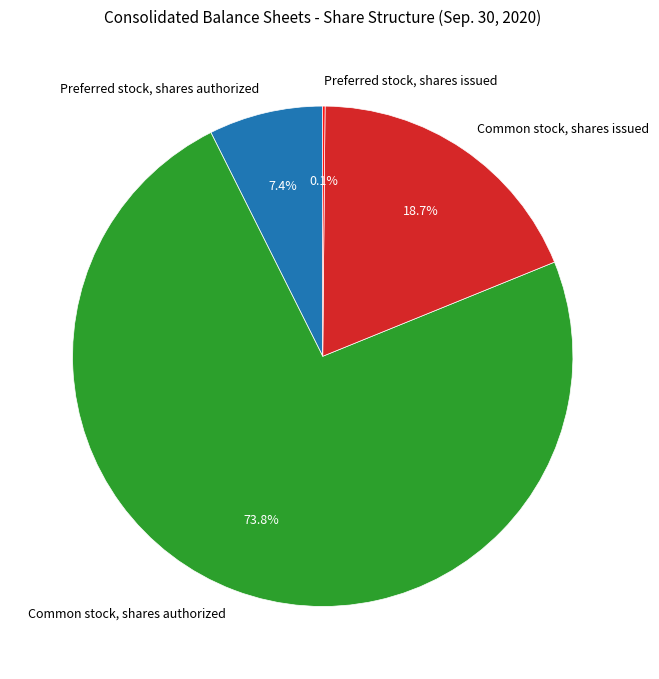

Is it true that Common stock, shares issued is 32% of the pie?

False